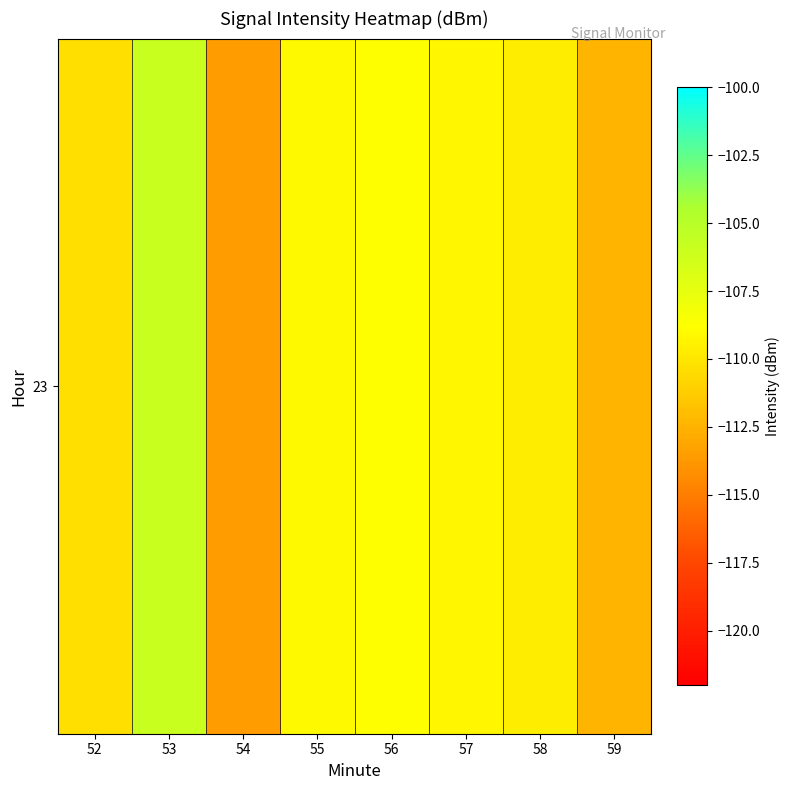

At which label is the value closest to -109?

55